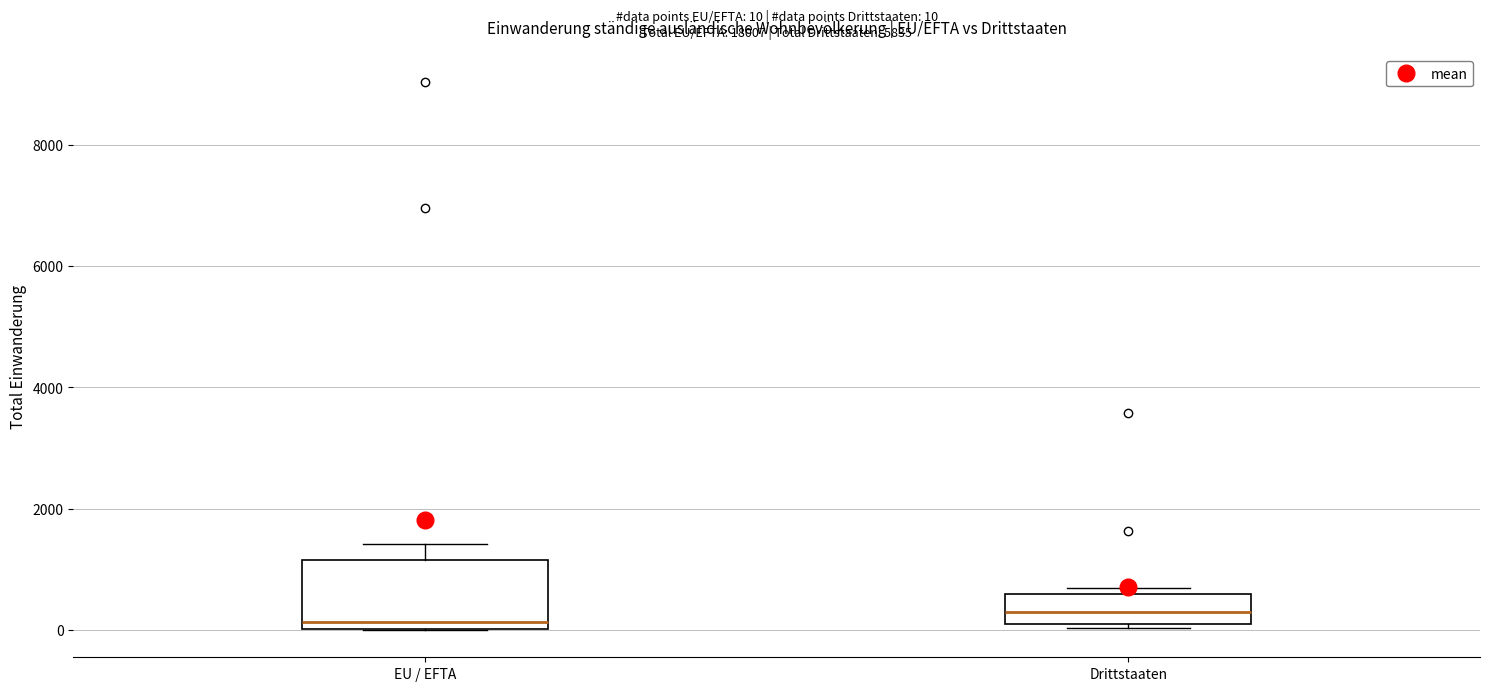

Comparing the boxes themselves (not the whiskers), which one is the tallest?

EU / EFTA